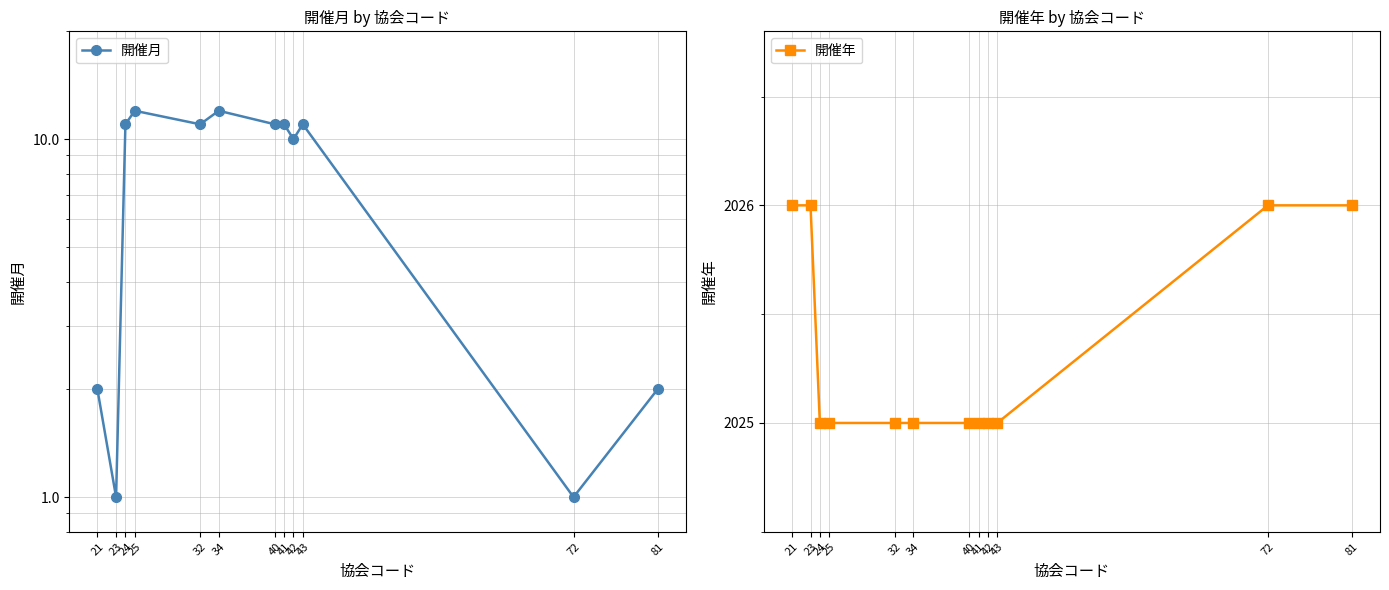

Reading left to right, transcribe all the data shown in this chart.

開催月: 2	1	11	12	11	12	11	11	10	11	1	2
開催年: 2026	2026	2025	2025	2025	2025	2025	2025	2025	2025	2026	2026